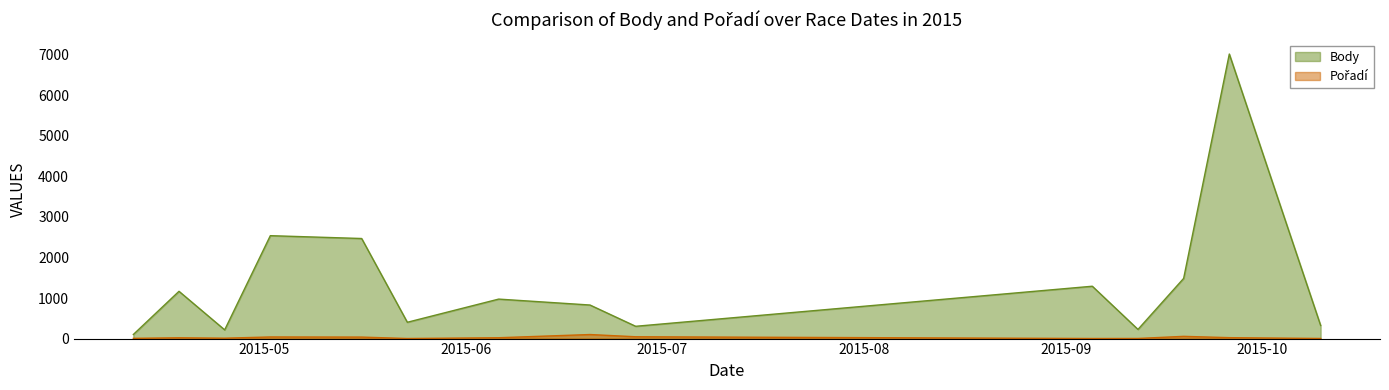

Does the chart have visible grid lines?

No